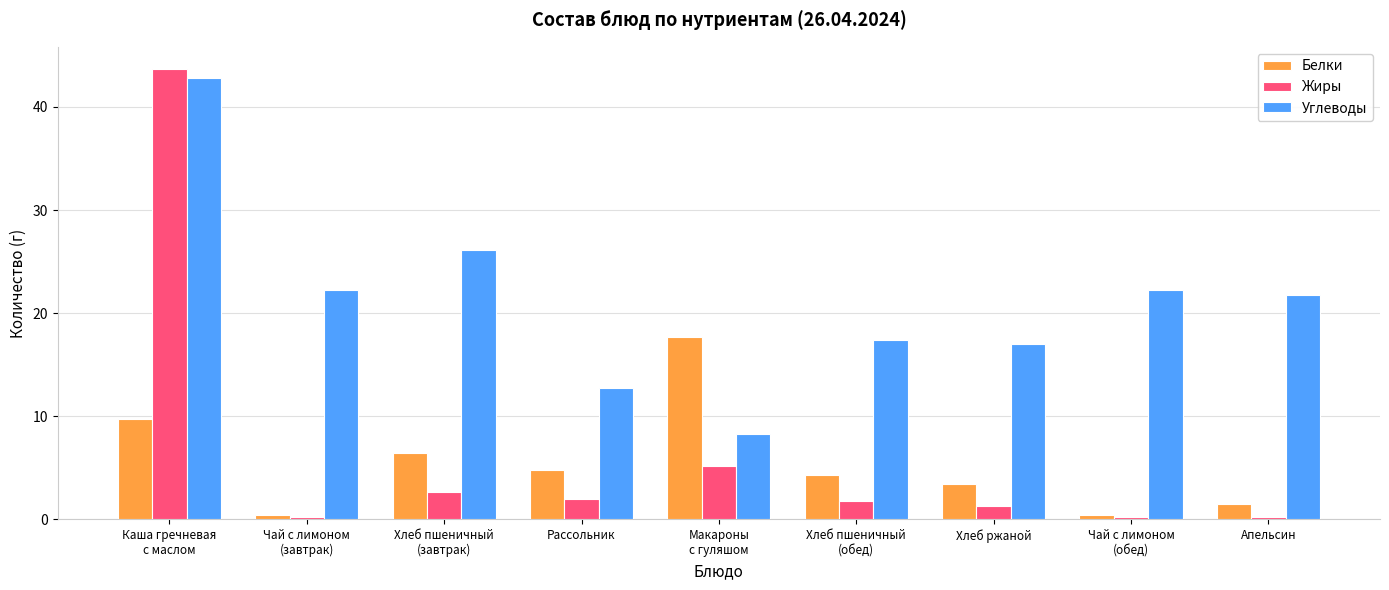

What is the label of the 6th bar from the right?

Рассольник